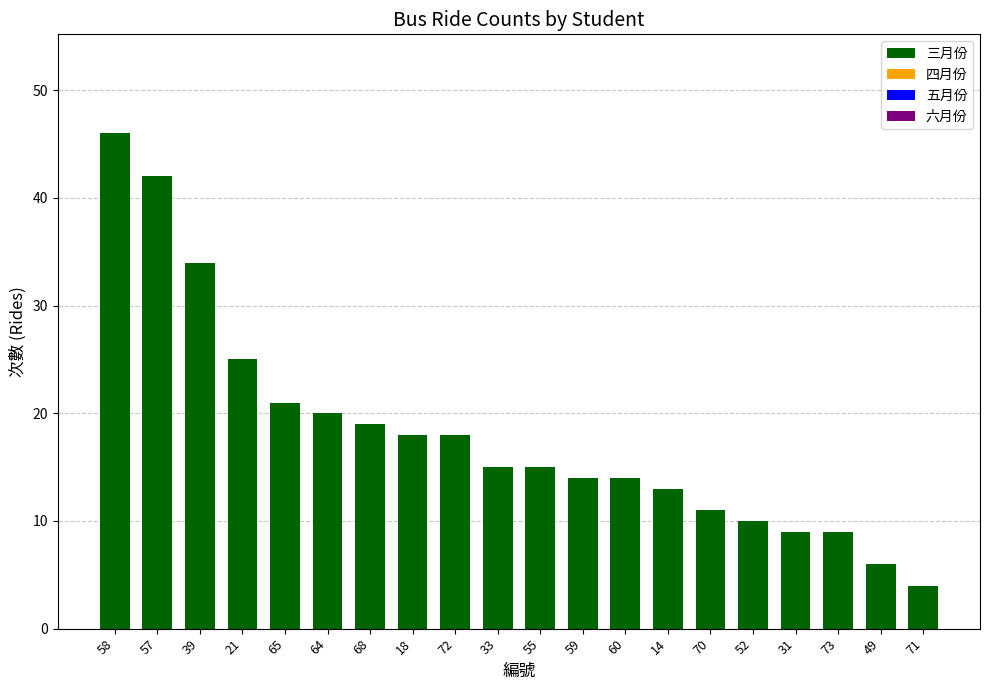

What is the label of the 20th bar from the left?

71